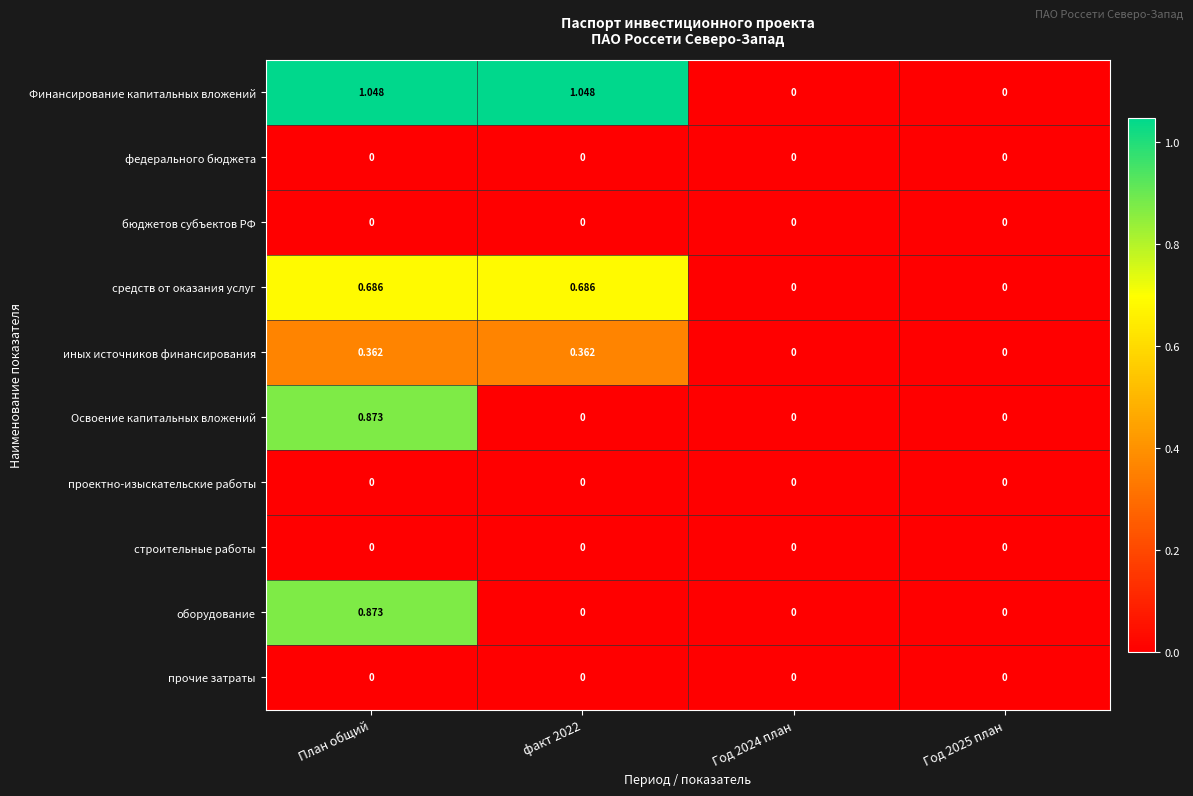

At which category is the sum across all series the highest?

План общий